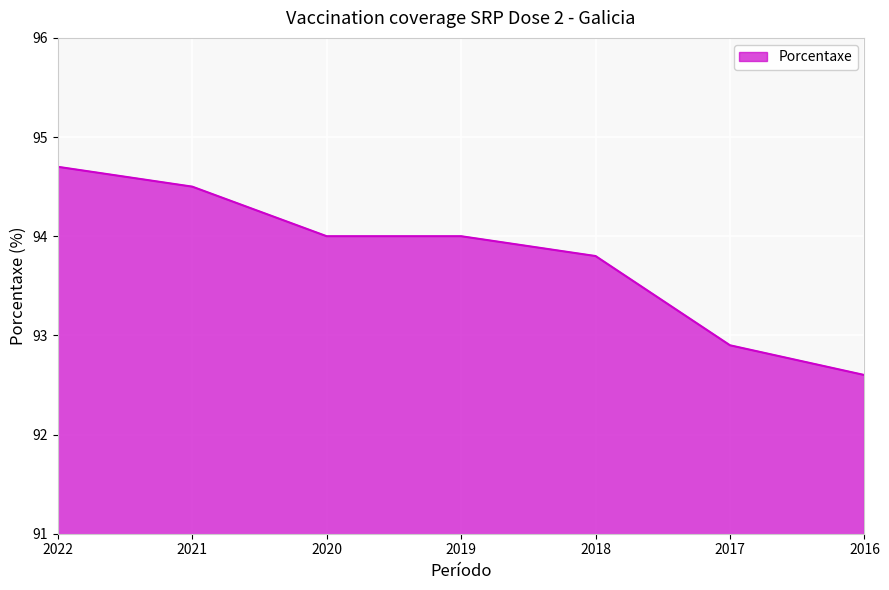

True or false: the data shows 148.6 at 2022.

False